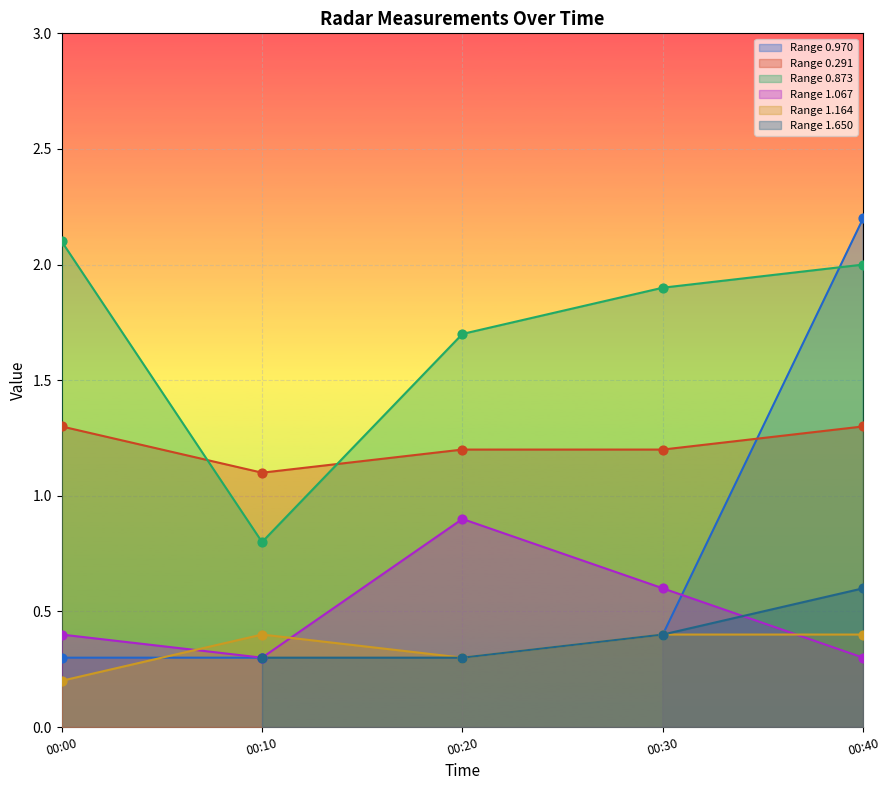

Is the value of Range 0.873 at 00:20 greater than the value of Range 1.067 at 00:40?

Yes